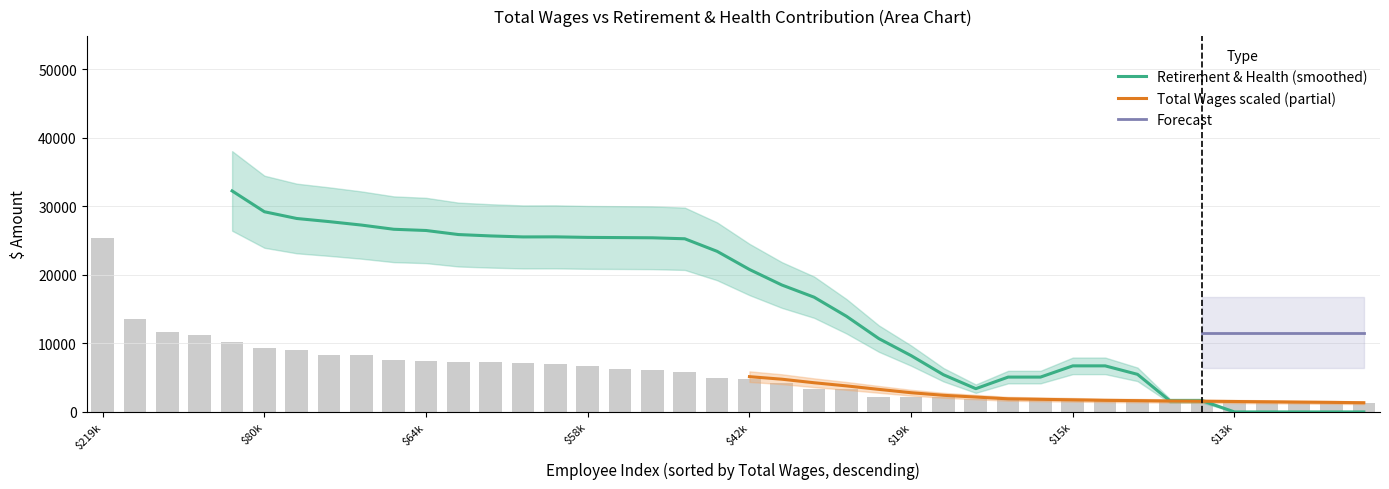

Where is the data nearest to the value 13324?

118368